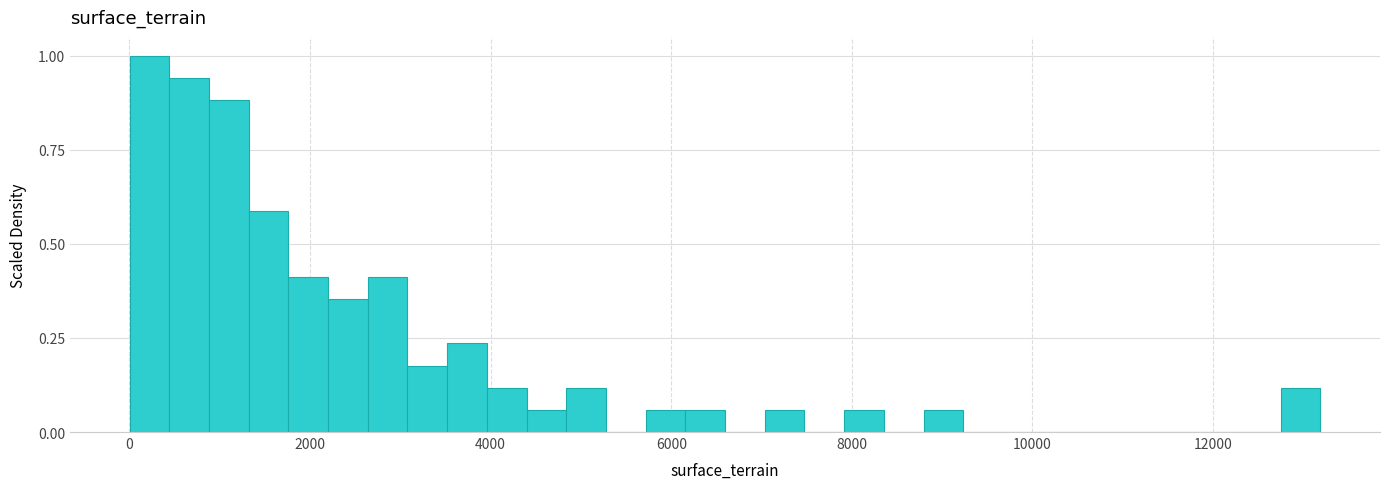

Around what value on the x-axis is the tallest bar? Give the approximate position of its centre, as read against the axis.

200